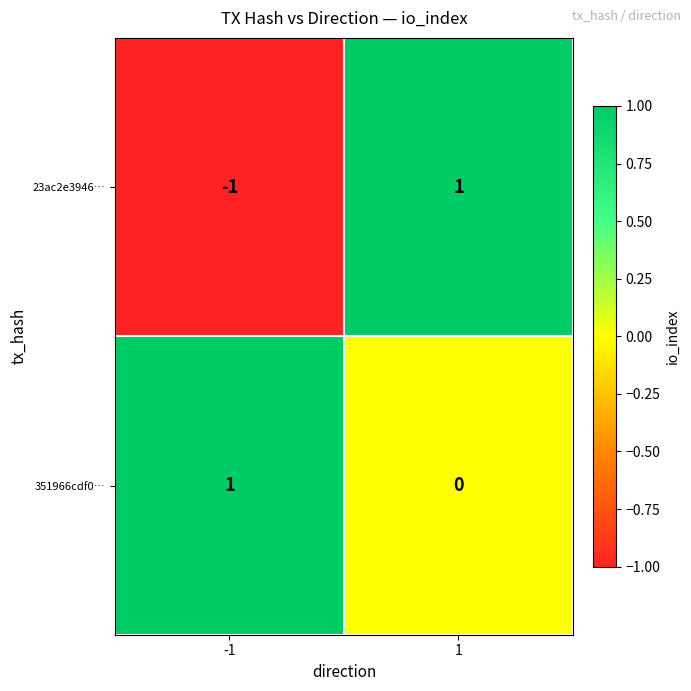

The value of 23ac2e3946… at 1 is 2. True or false?

False